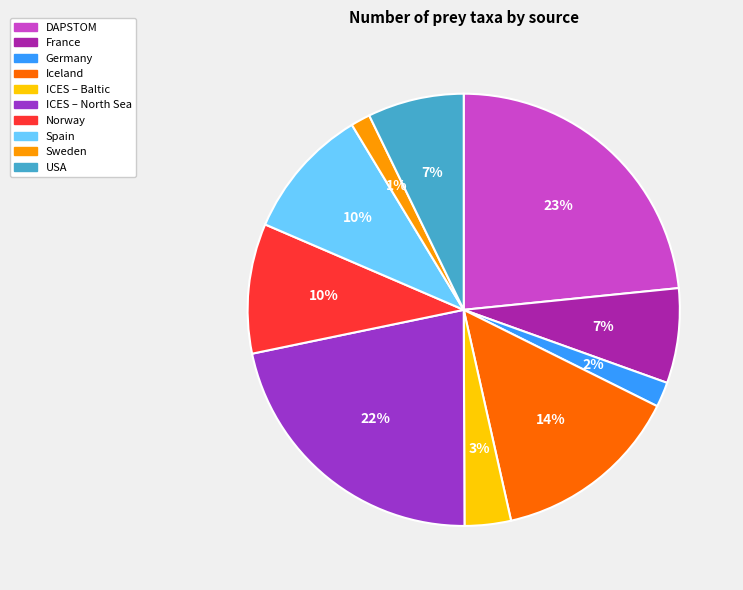

Which slice is the largest?

DAPSTOM